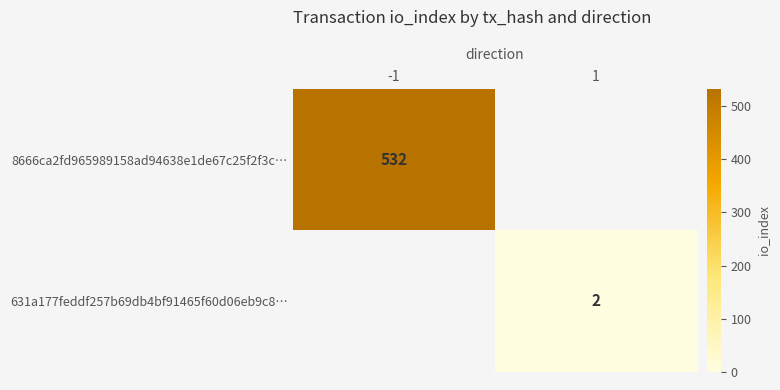

The value of 631a177feddf257b69db4bf91465f60d06eb9c8… at 1 is 2. True or false?

True